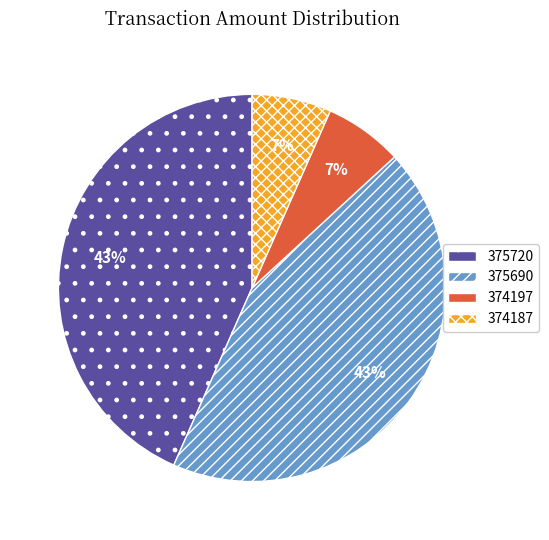

Does any single category account for the majority?

No